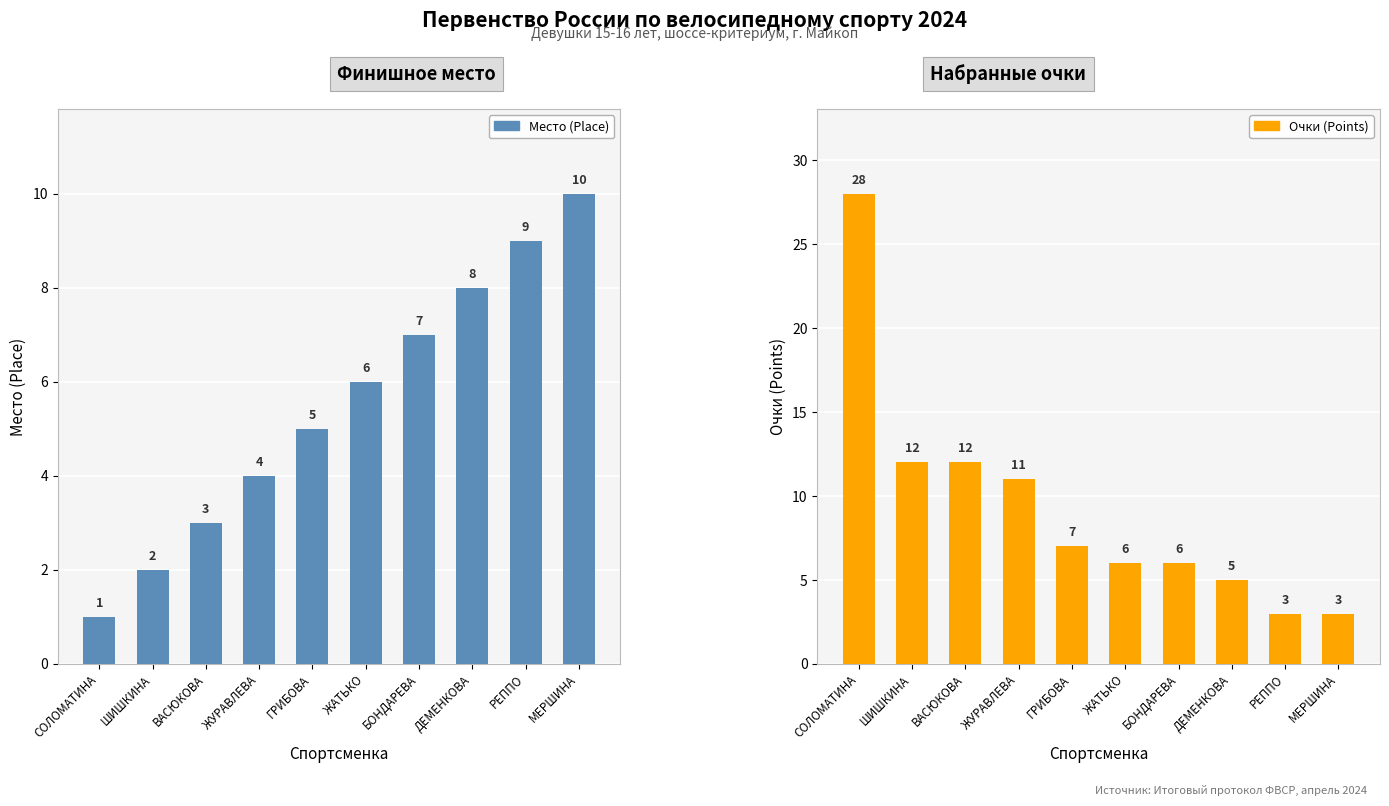

Rank the series by their maximum value, from lowest to highest.

Место (Place), Очки (Points)